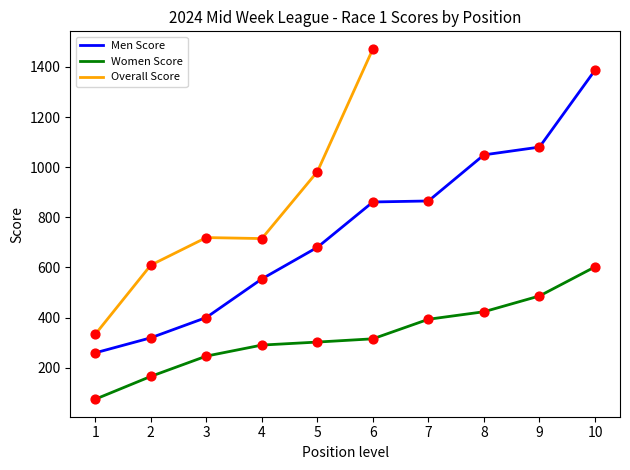

Is the value of Men Score at 10 greater than the value of Women Score at 10?

Yes